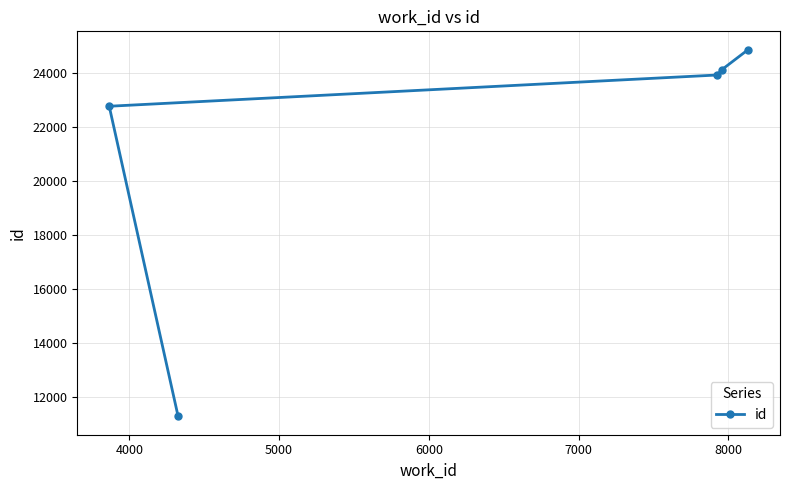

What is the sum of all values?

106998